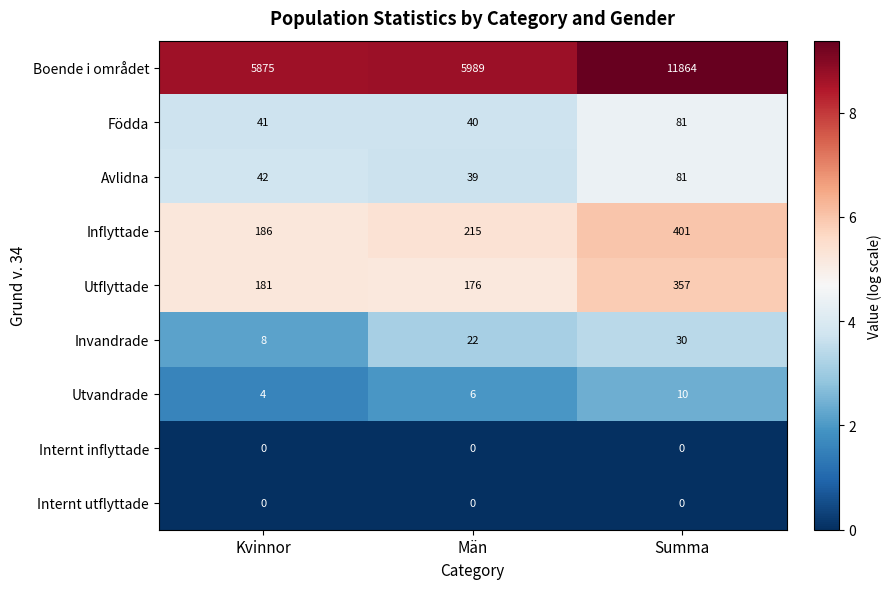

What is the difference between the highest and lowest values at Summa?

11864